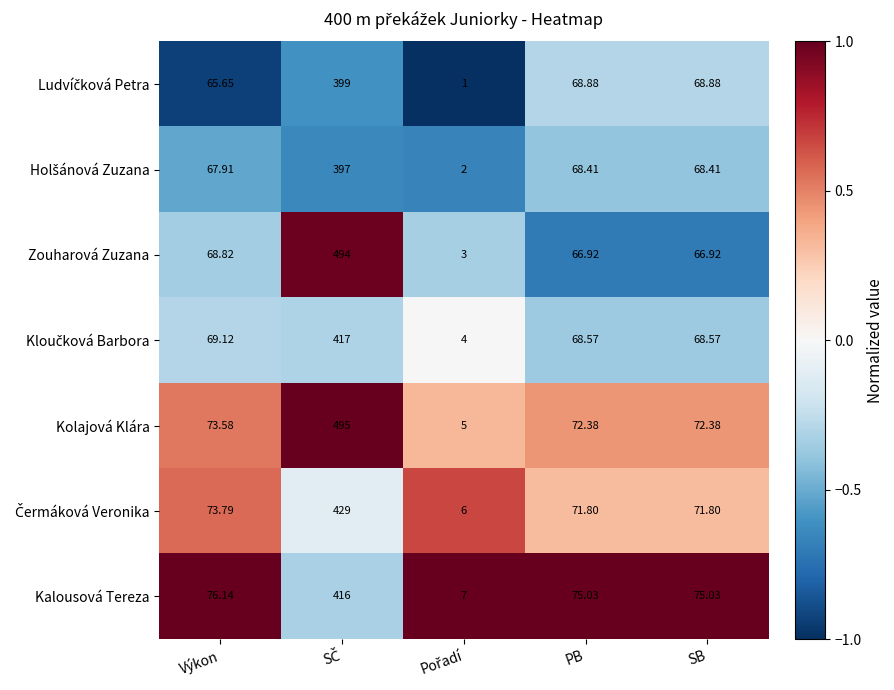

Where does the Kolajová Klára series first go above 72?

Výkon